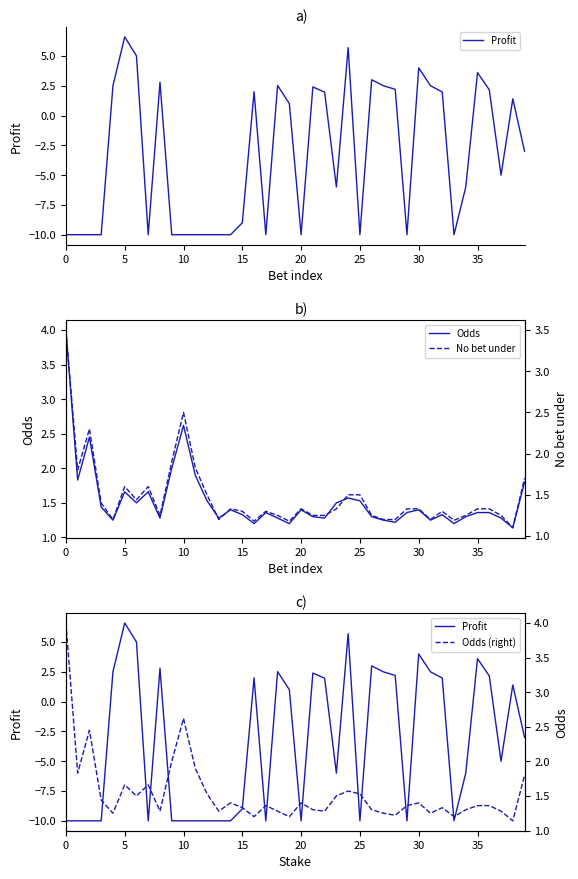

Count the number of categories in the chart.

40